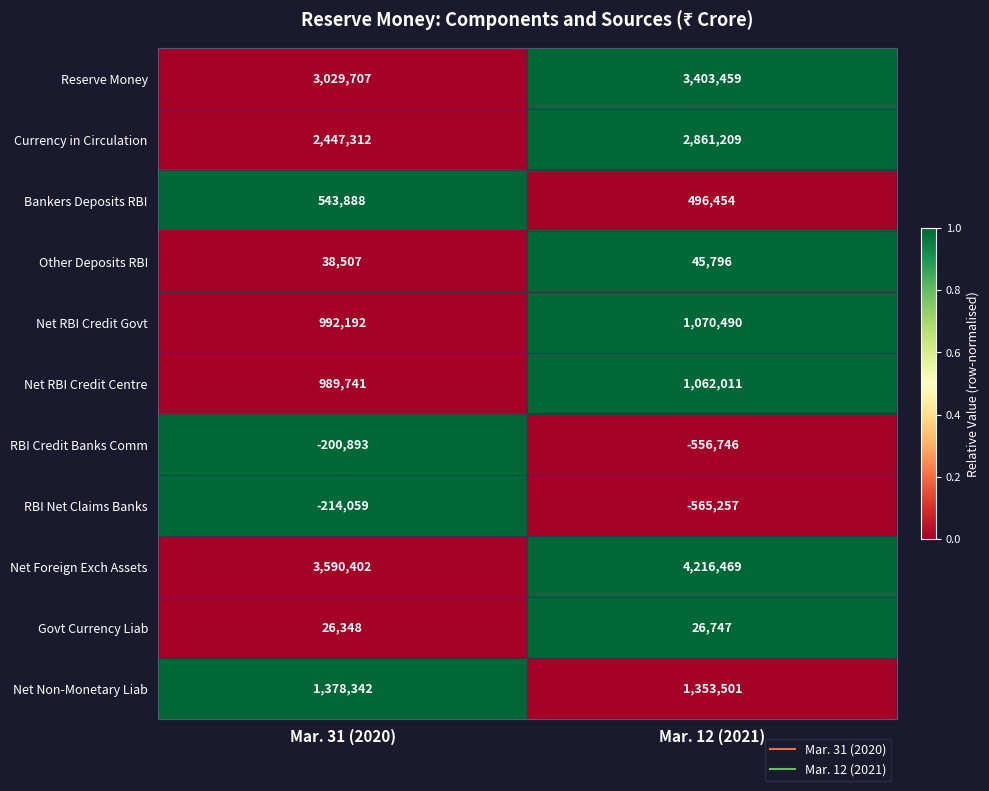

What is the total value across all series at Mar. 31 (2020)?

12621487